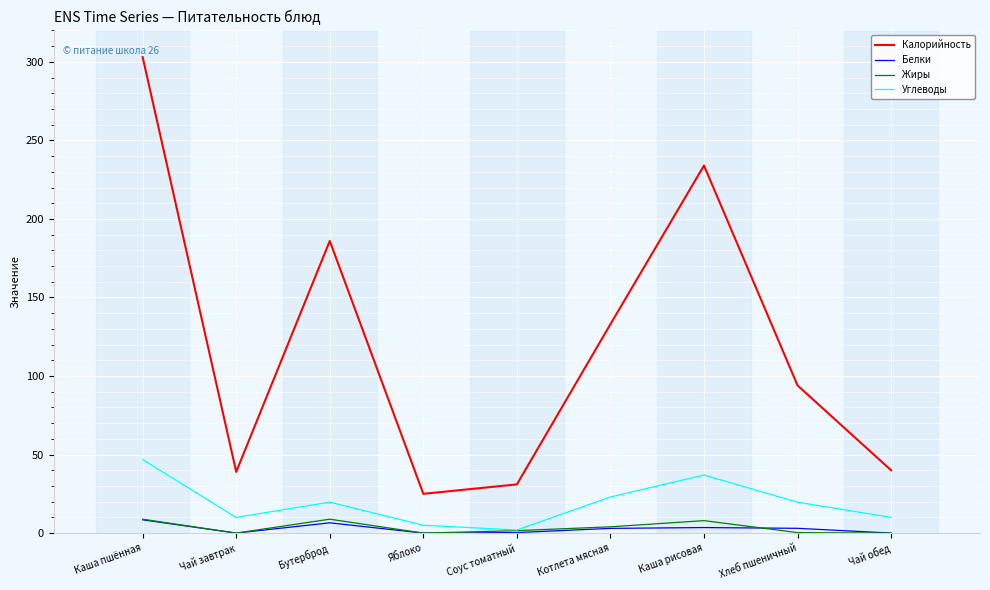

What position from the right is Каша пшённая?

9